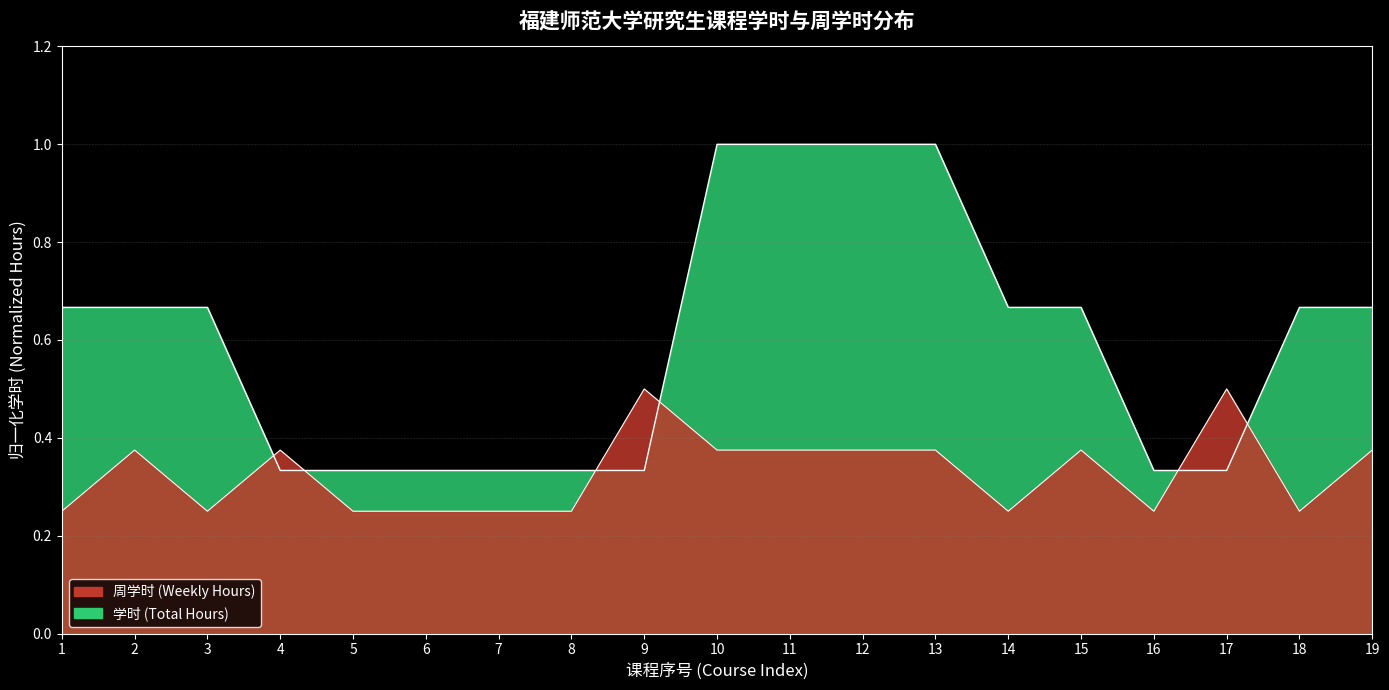

At which category does 周学时 reach its first local valley?

3